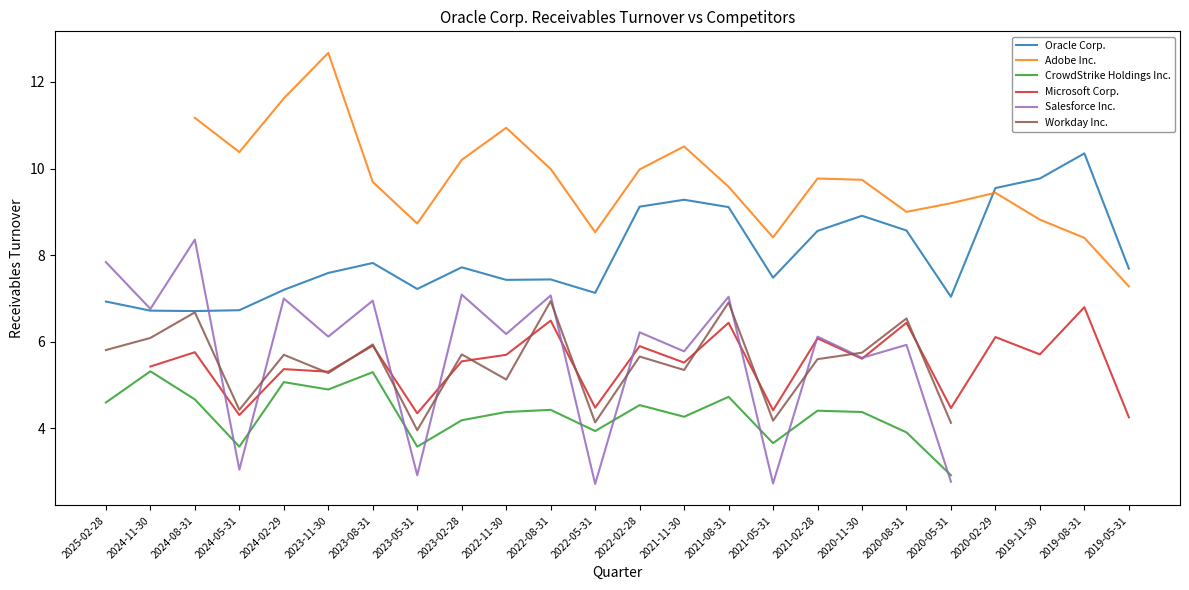

Does the chart have visible grid lines?

No